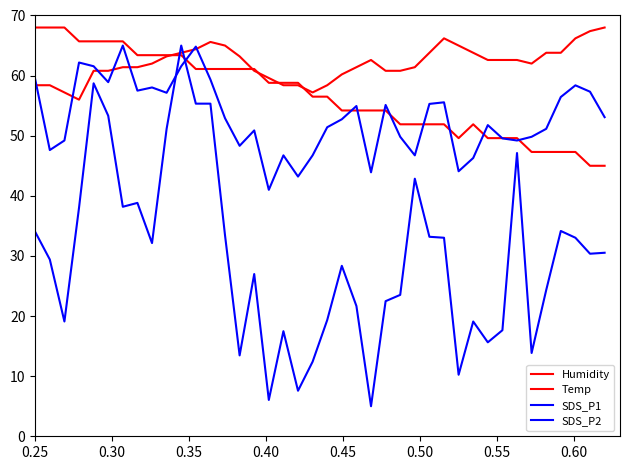

How many lines are shown in the chart?

4